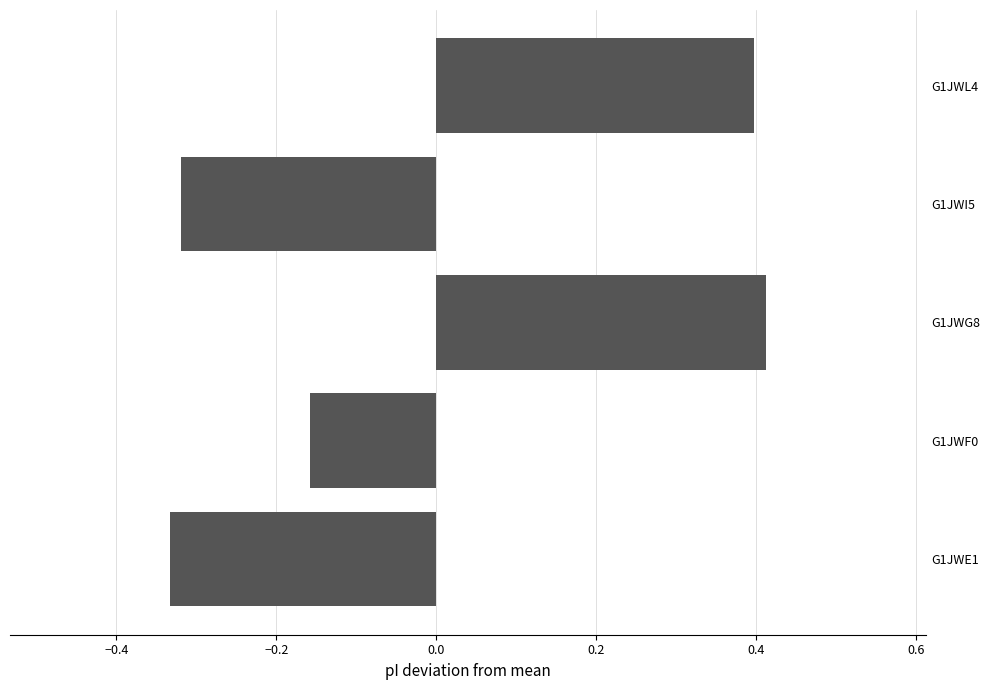

Rank the categories by value from highest to lowest.

G1JWG8, G1JWL4, G1JWF0, G1JWI5, G1JWE1